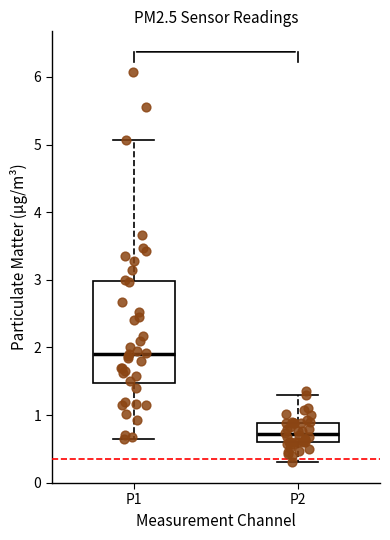

Reading left to right, read every box against the y-axis: the position of its median line, the range the box covers, and the ends of its whiskers. The values are not printed on the chart, so give them approximately, as read against the axis.

P1: median 1.9, box 1.5 to 3.0, whiskers 0.7 to 5.1
P2: median 0.7, box 0.6 to 0.9, whiskers 0.3 to 1.3